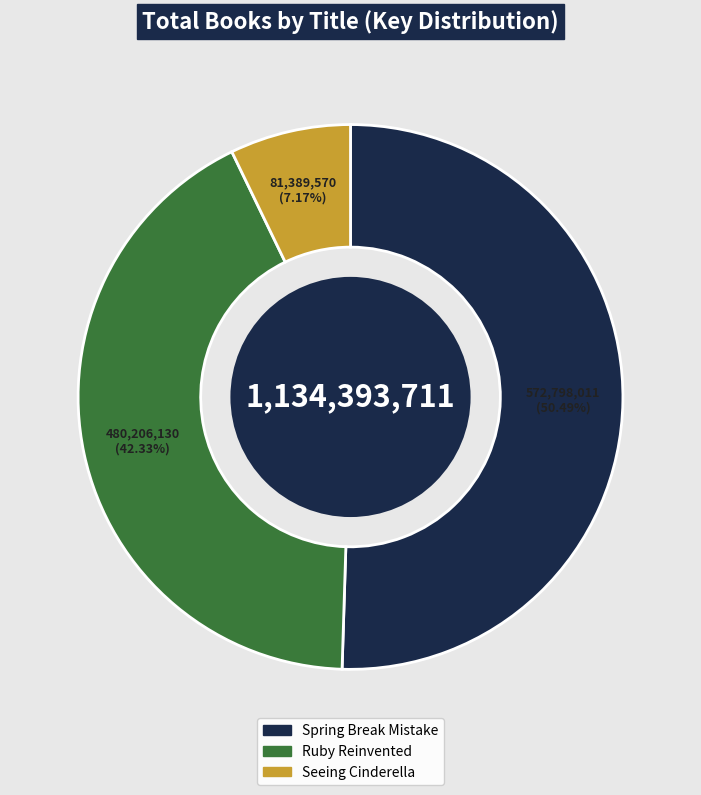

What is the smallest slice in the pie chart?

Seeing Cinderella